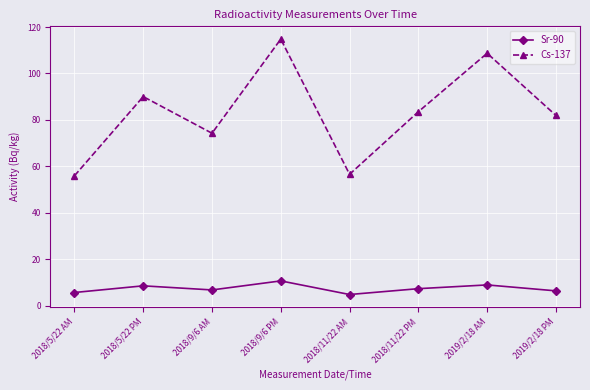

At which label does Sr-90 first exceed 7?

2018/5/22 PM